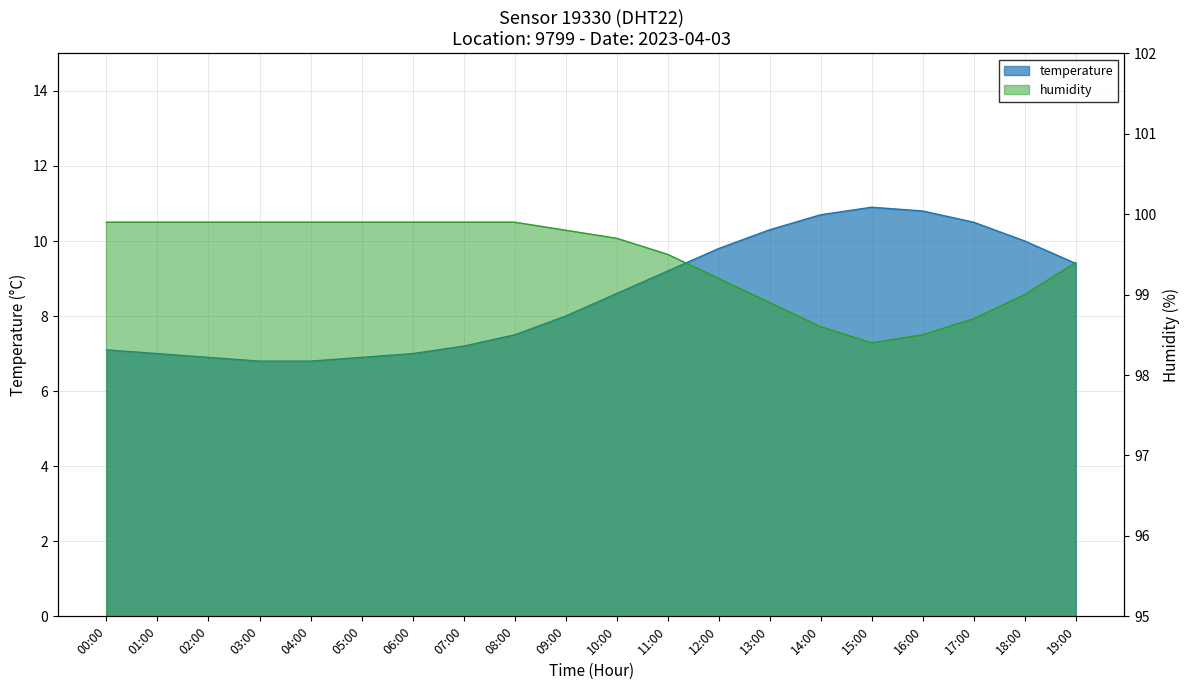

What are all the series names shown in the legend?

temperature, humidity